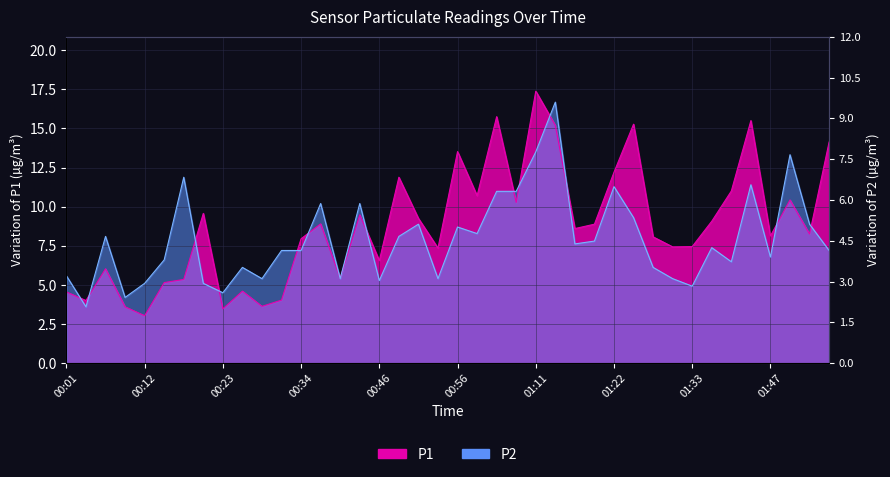

What are all the series names shown in the legend?

P1, P2